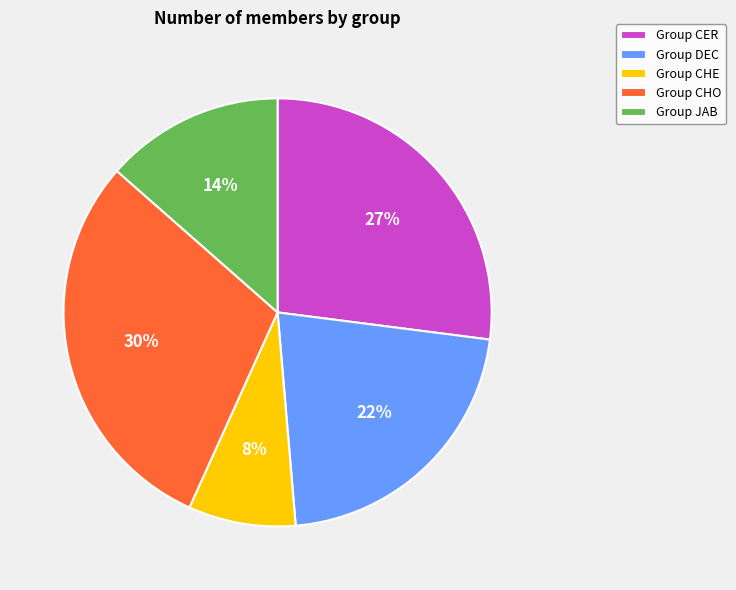

Is it true that Group DEC is 10% of the pie?

False